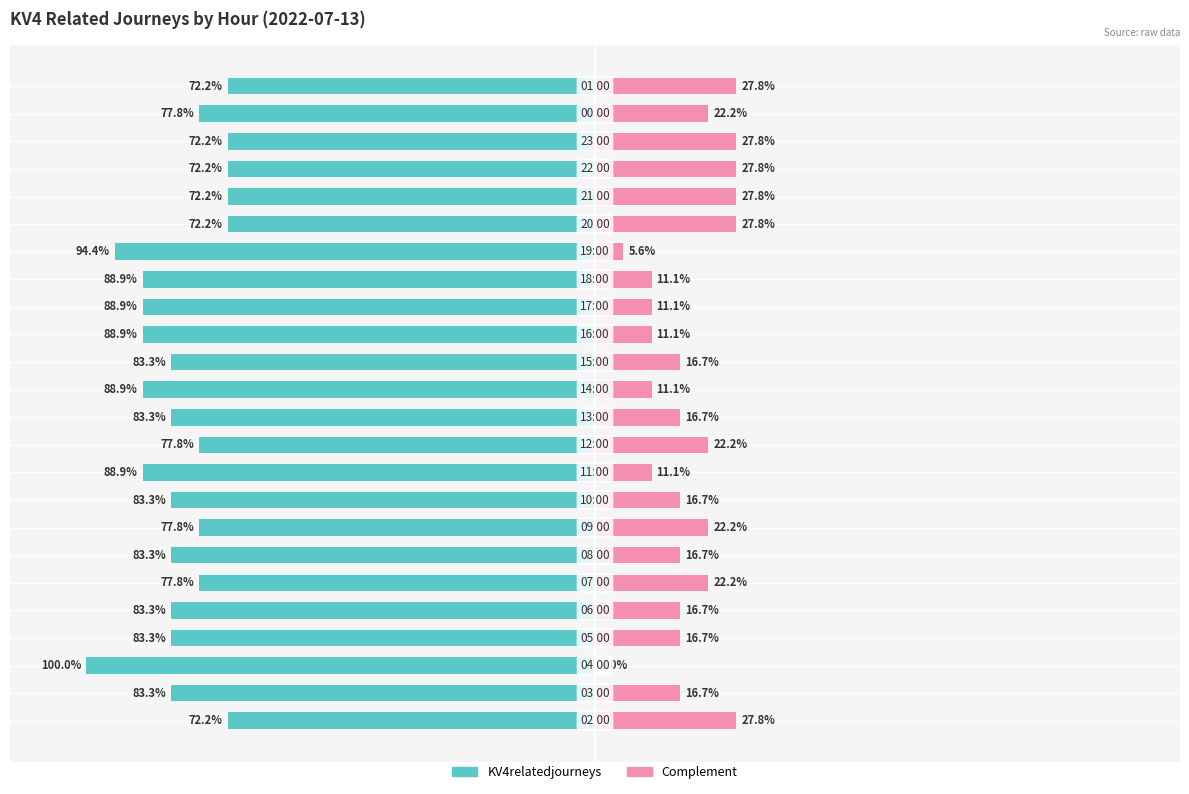

What is the value of the KV4relatedjourneys bar at the 4th from the left?

-83.3